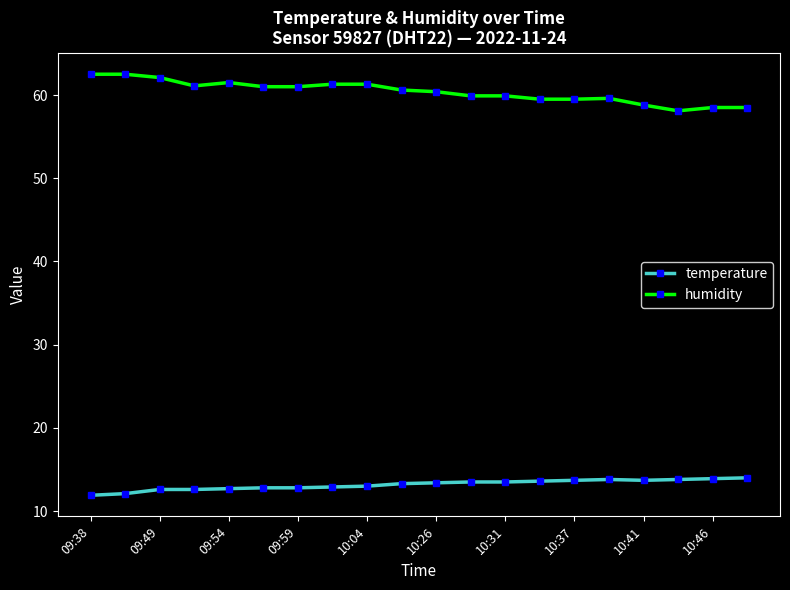

What is the sum of all humidity values?

1207.6